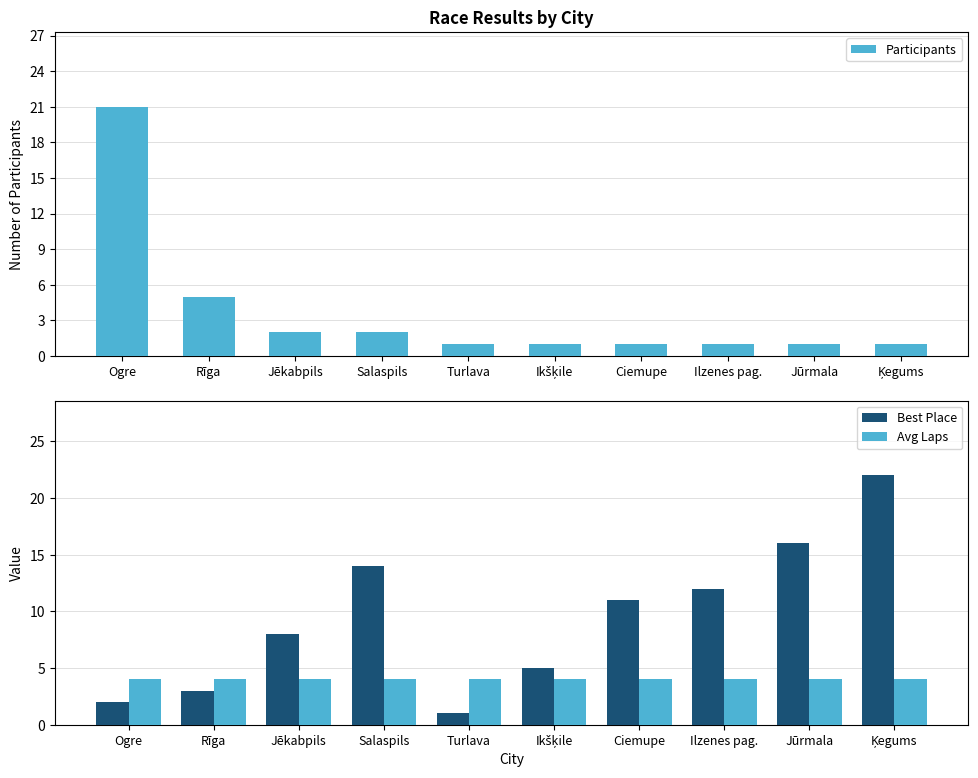

Reading left to right, transcribe all the data shown in this chart.

Participants: 21	5	2	2	1	1	1	1	1	1
Best Place: 2	3	8	14	1	5	11	12	16	22
Avg Laps: 4	4	4	4	4	4	4	4	4	4